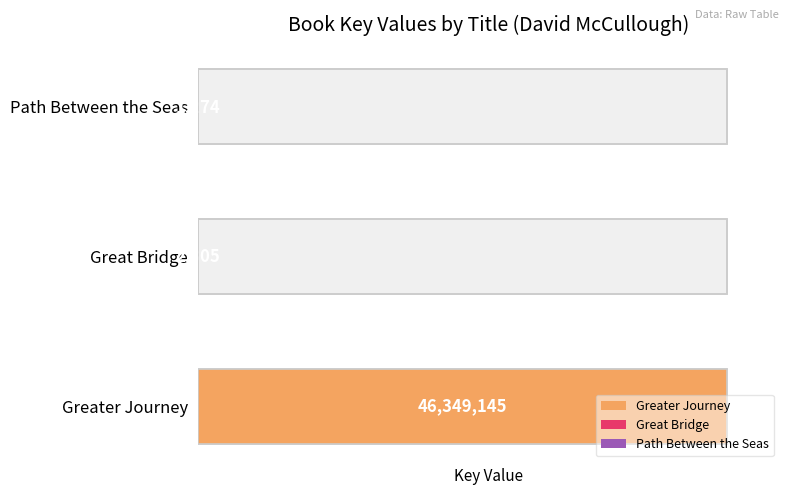

What is the minimum value for Great Bridge?

2305